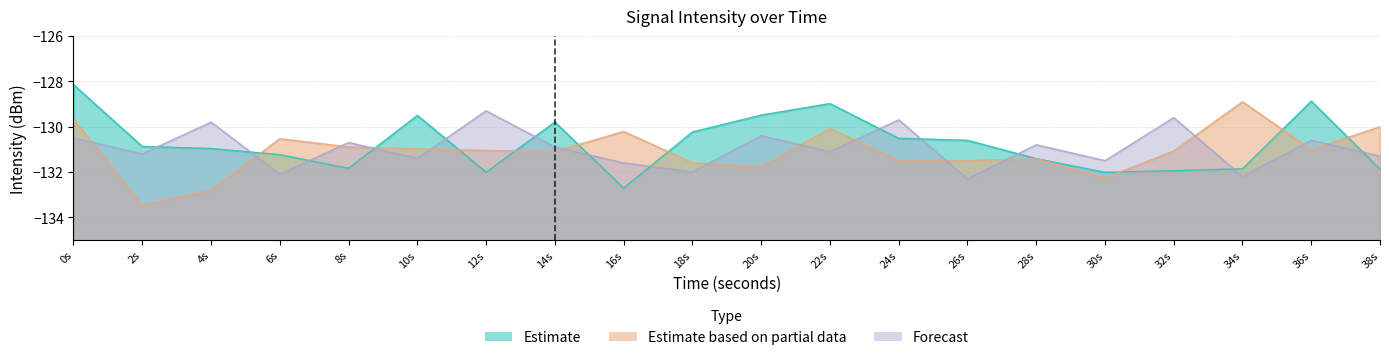

What is the spread (max minus min) of values at 12s?

2.7